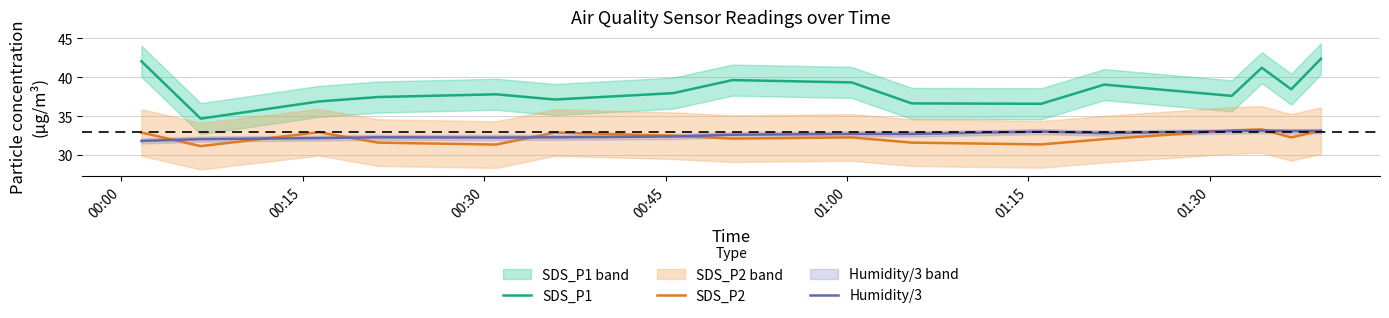

True or false: SDS_P2 has more than 2 points higher than both neighbors.

True